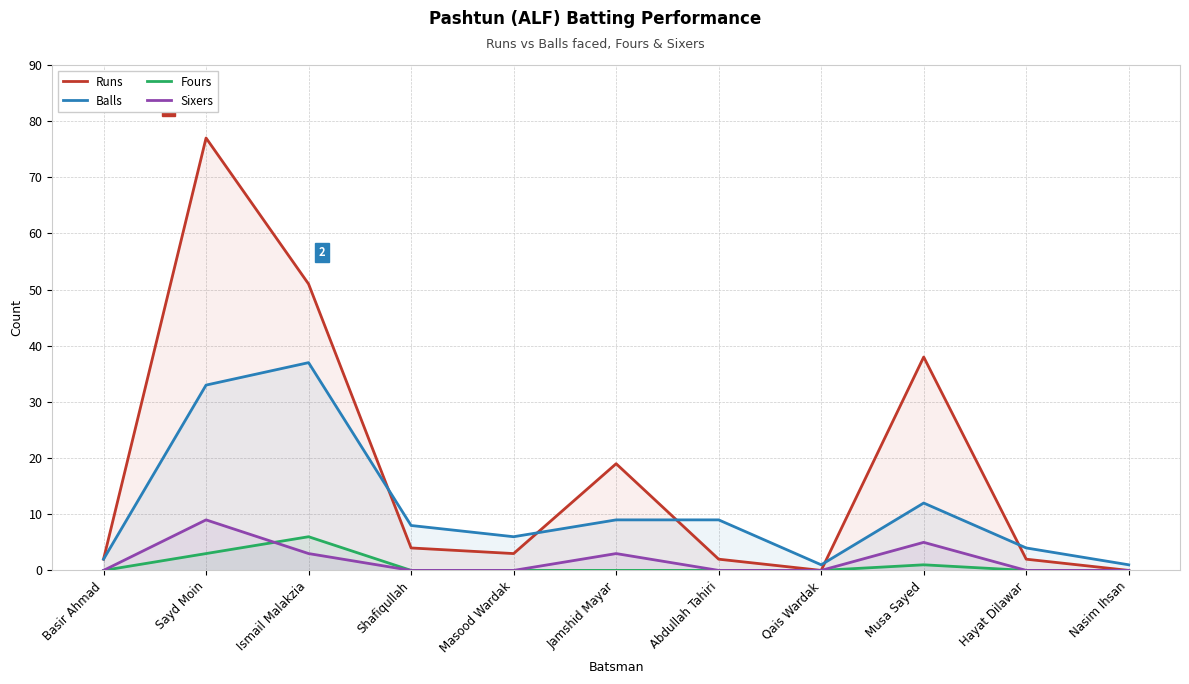

Where is Balls nearest to the value 19?

Musa Sayed